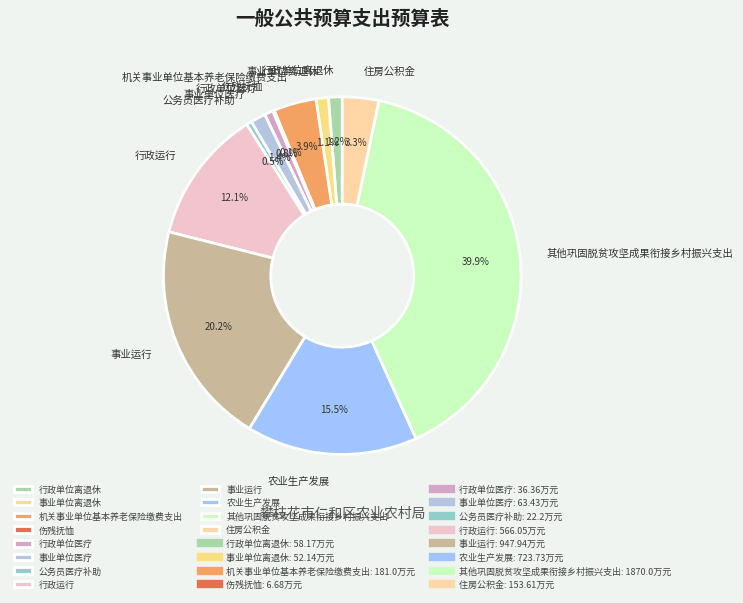

Is there any slice that represents more than half of the pie?

No